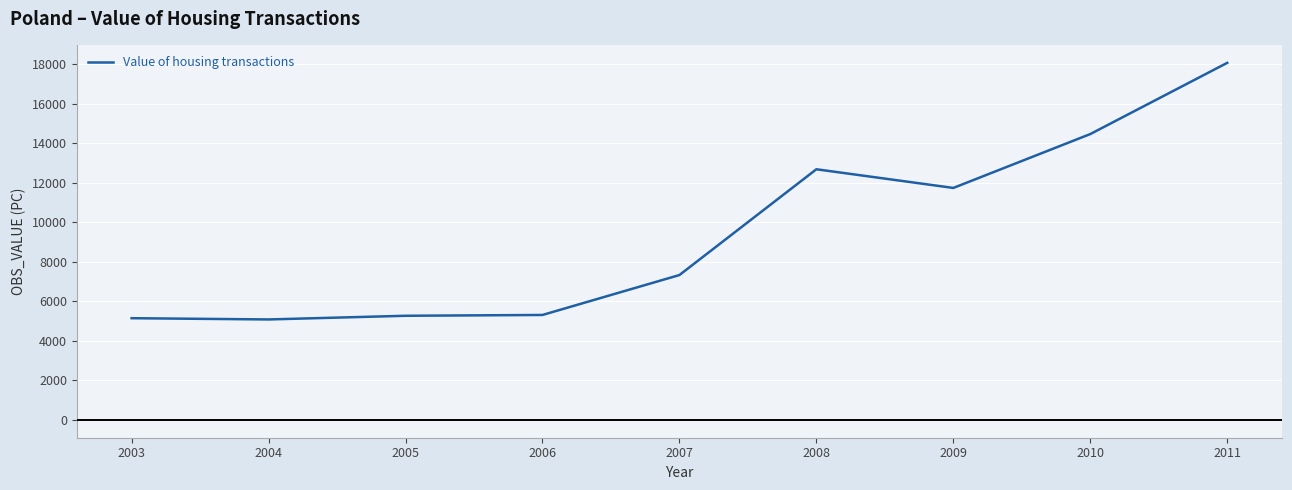

What is the minimum value shown in the chart?

5082